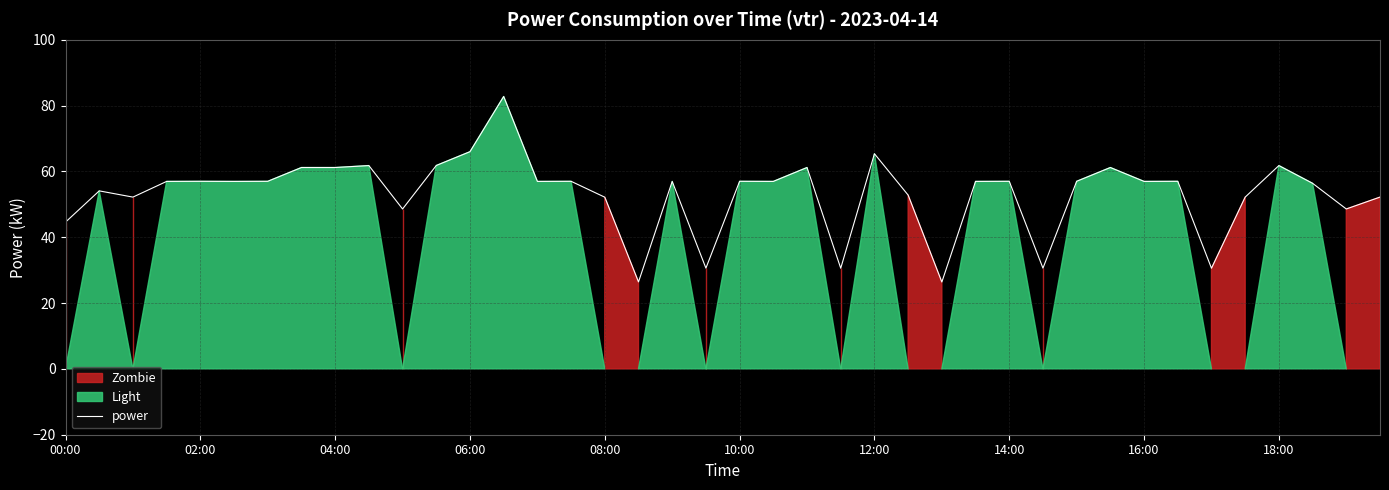

The power series shows 61.8 at 18:00. True or false?

True